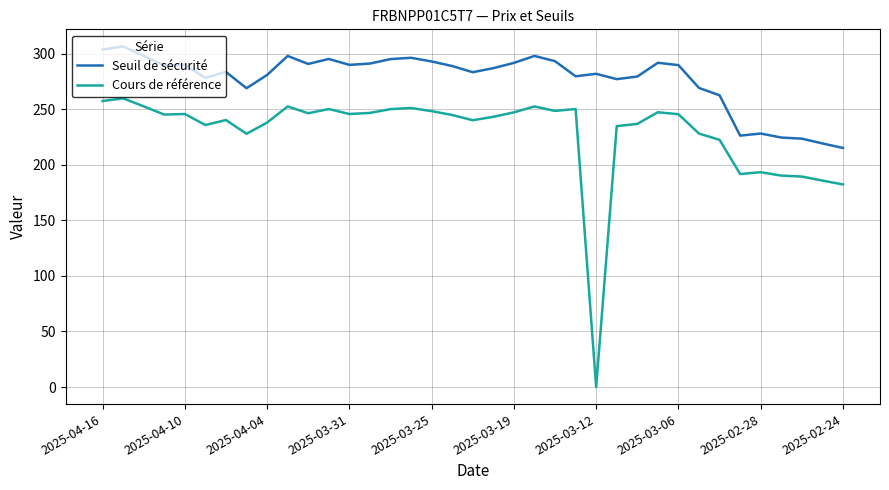

What is the greatest value displayed?

306.4